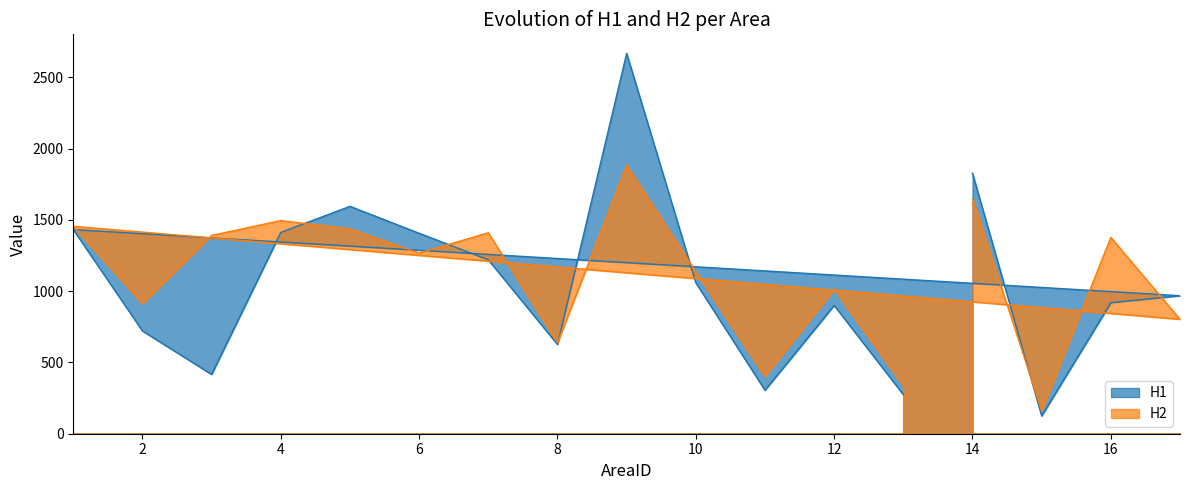

What are all the series names shown in the legend?

H1, H2